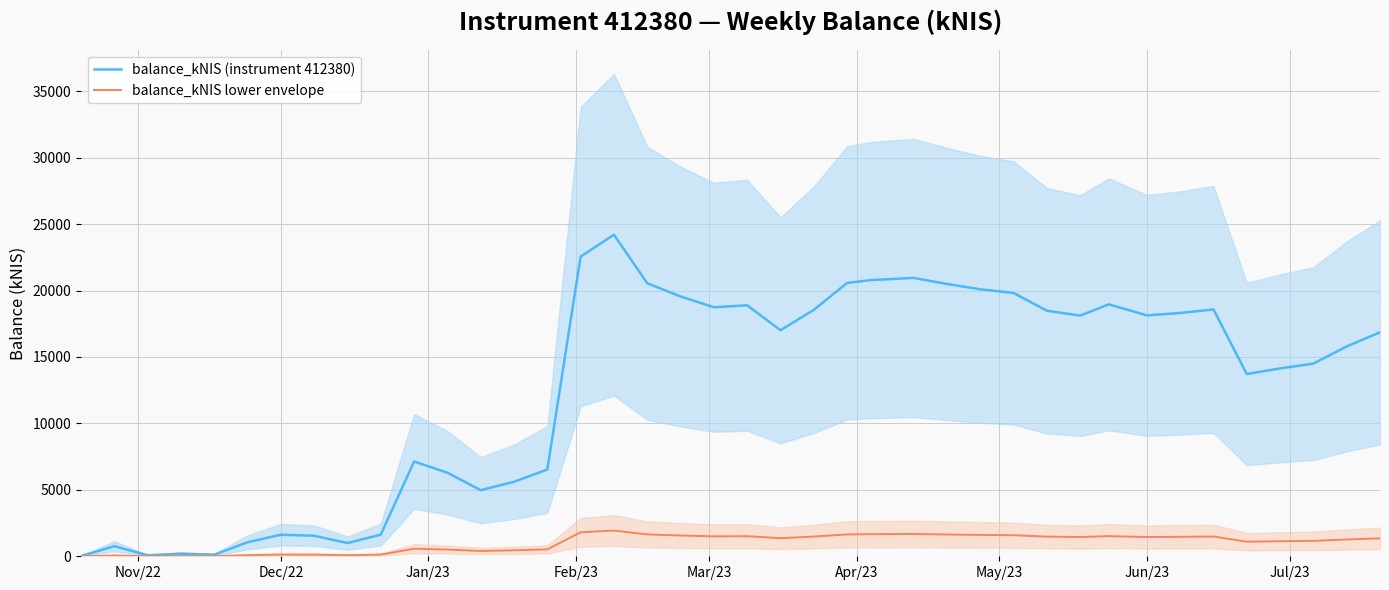

In balance_kNIS (instrument 412380), how many points are higher than both neighbors (excluding endpoints)?

9